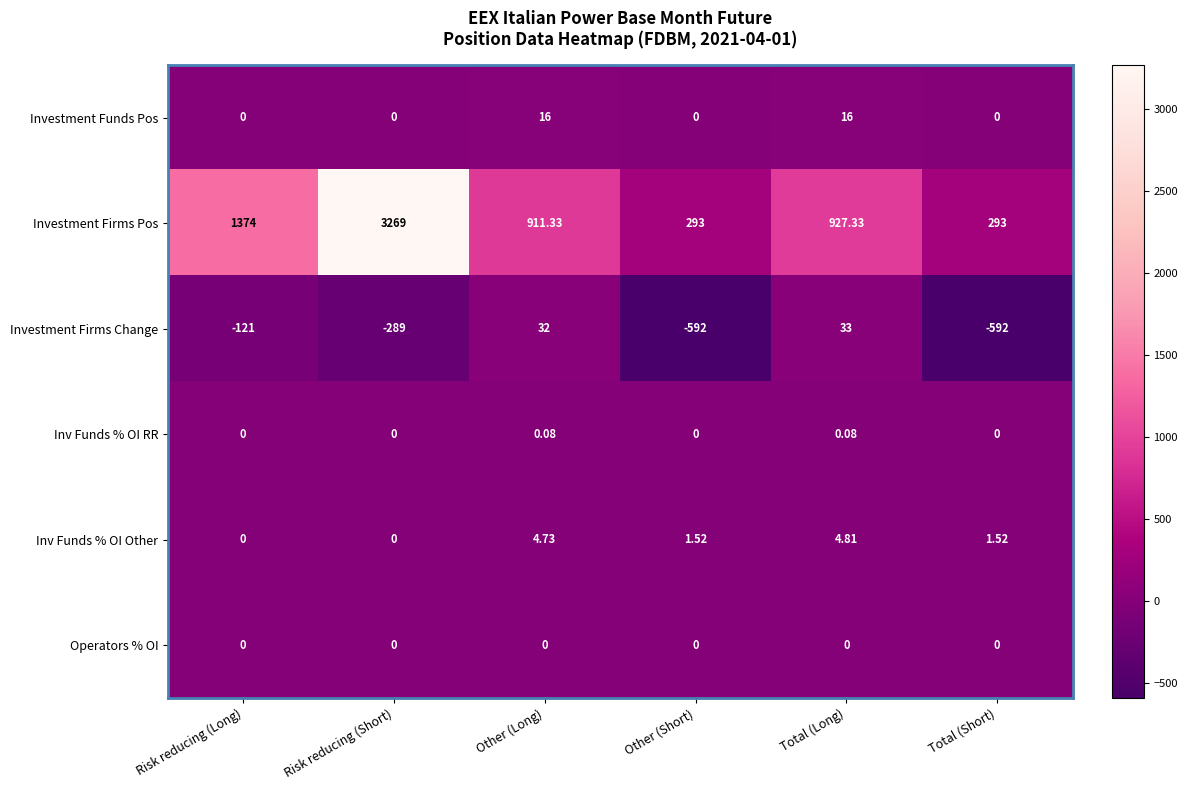

Which series has the widest spread of values?

Investment Firms Pos